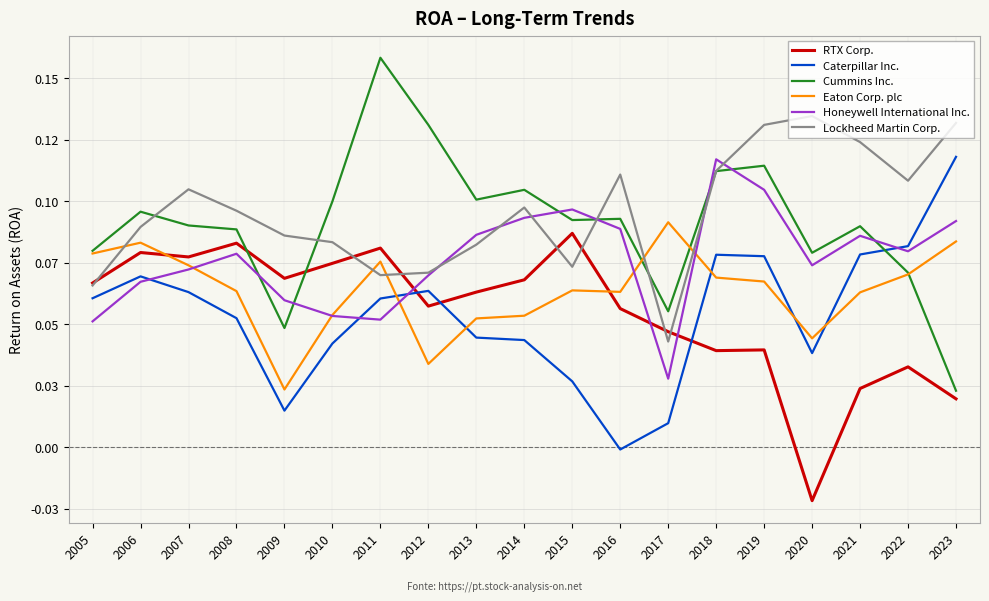

What are all the series names shown in the legend?

RTX Corp., Caterpillar Inc., Cummins Inc., Eaton Corp. plc, Honeywell International Inc., Lockheed Martin Corp.